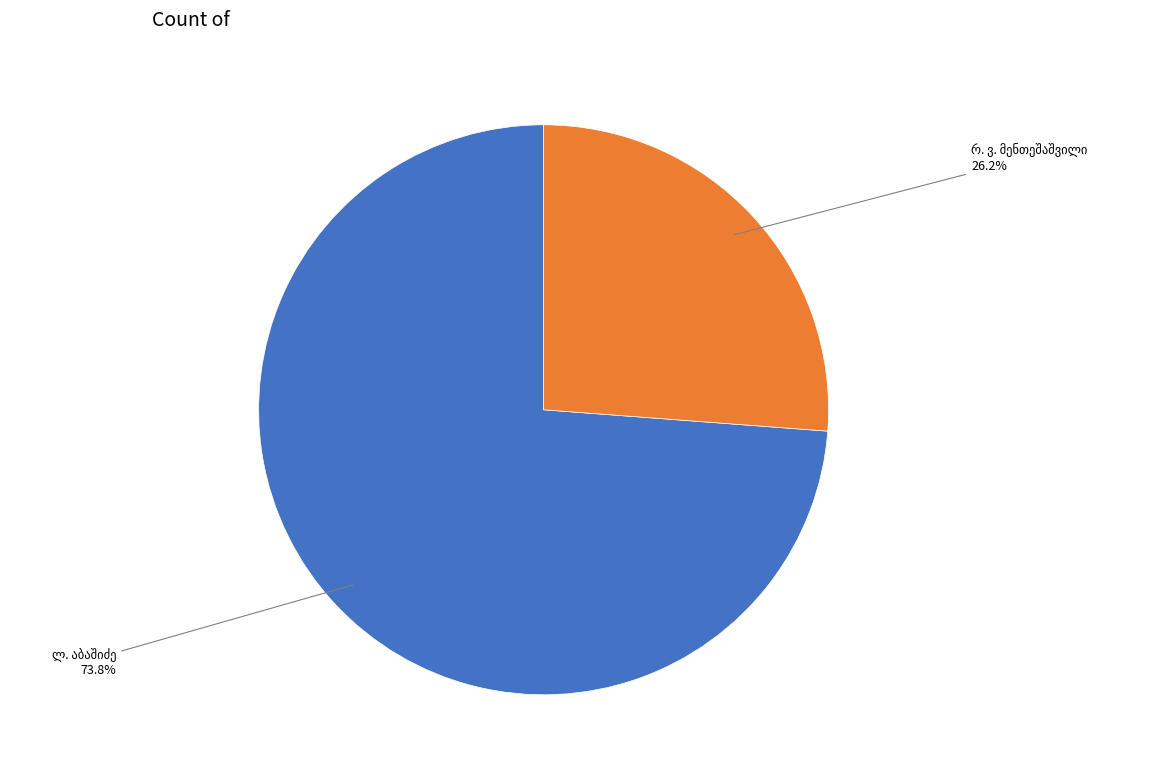

Is there any slice that represents more than half of the pie?

Yes